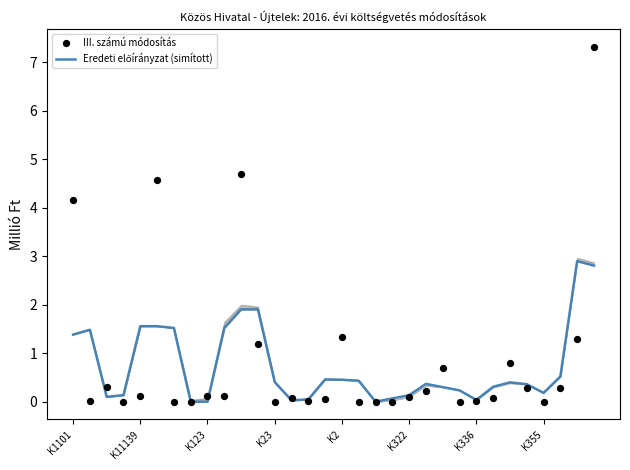

Is the value of III. számú módosítás at 25 greater than the value of Eredeti előírányzat (simított) at 17?

No